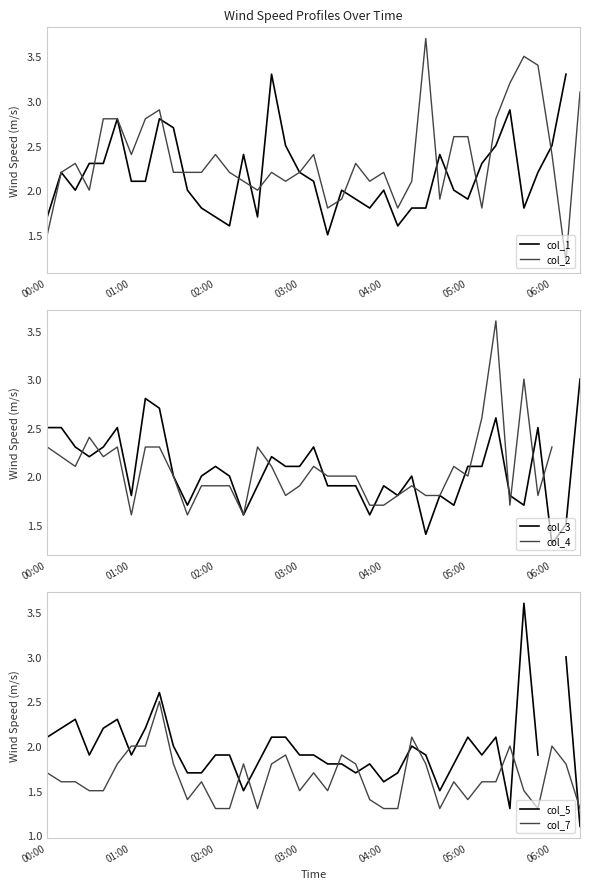

Is it true that col_2 equals 1.8 at 31?

True